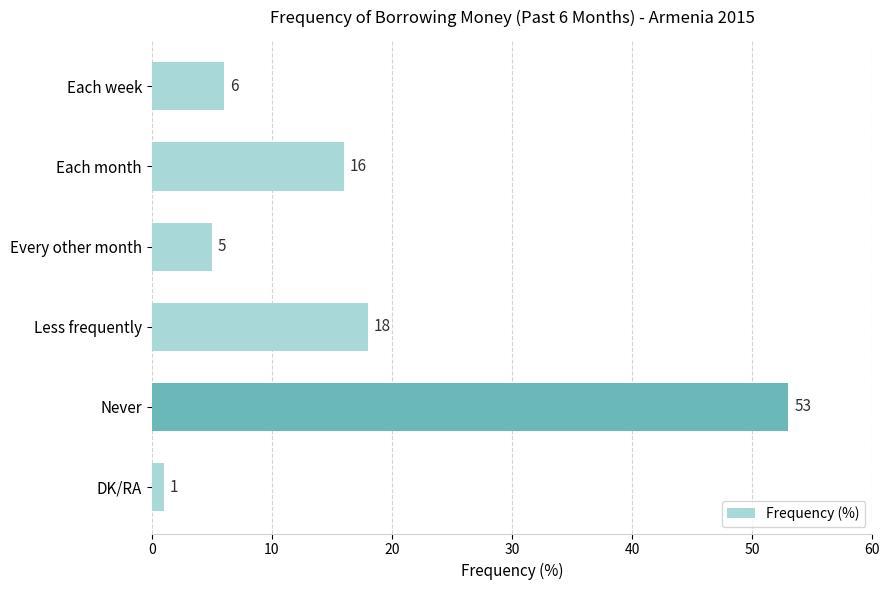

What value does the data have at Each month, to the nearest 5?

15